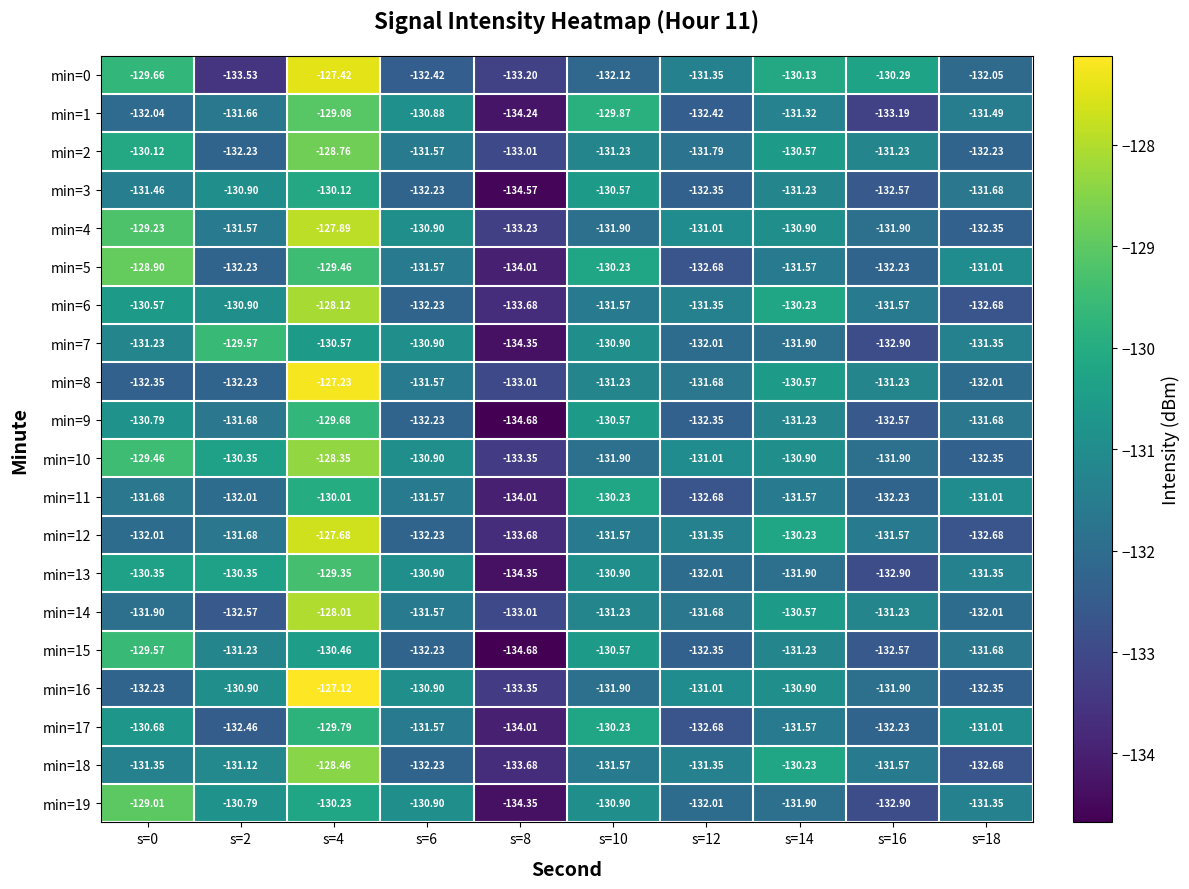

Is the value of min=3 at s=8 greater than the value of min=12 at s=8?

No